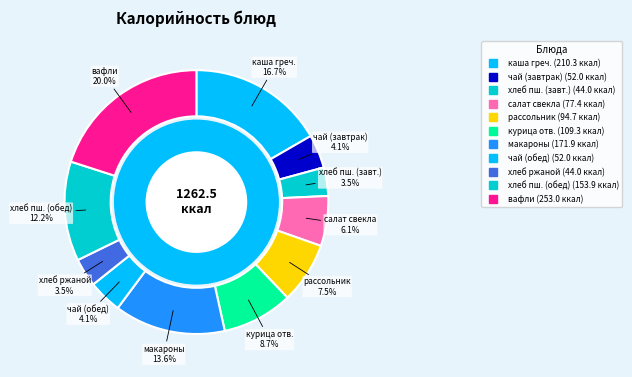

Which category has the smallest portion of the pie?

хлеб пшеничный (завтрак)